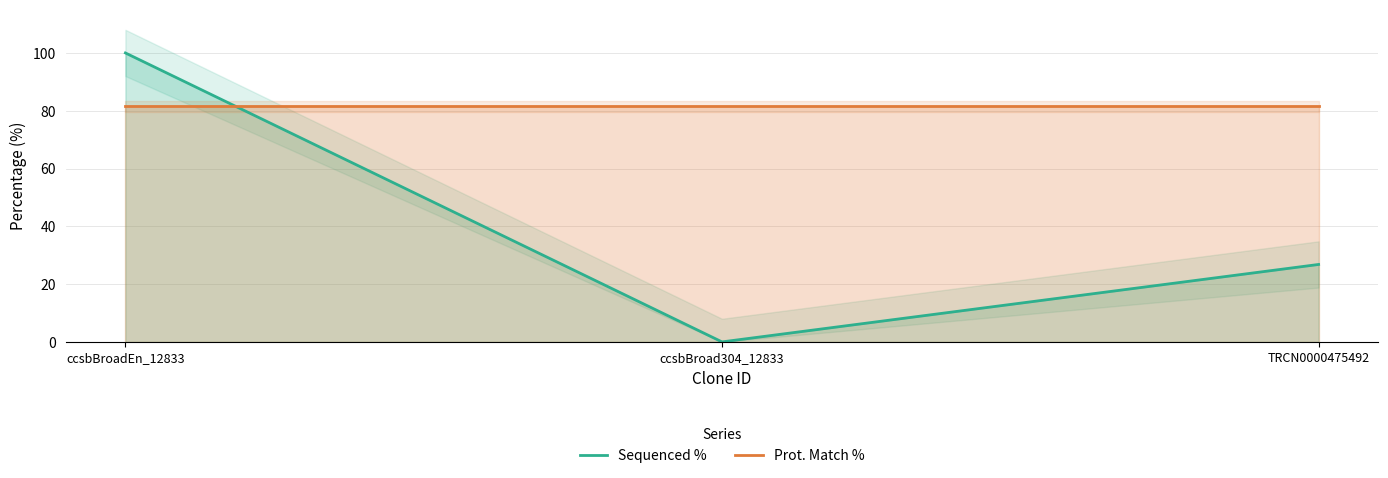

Which series has the largest total across all categories?

Prot. Match %